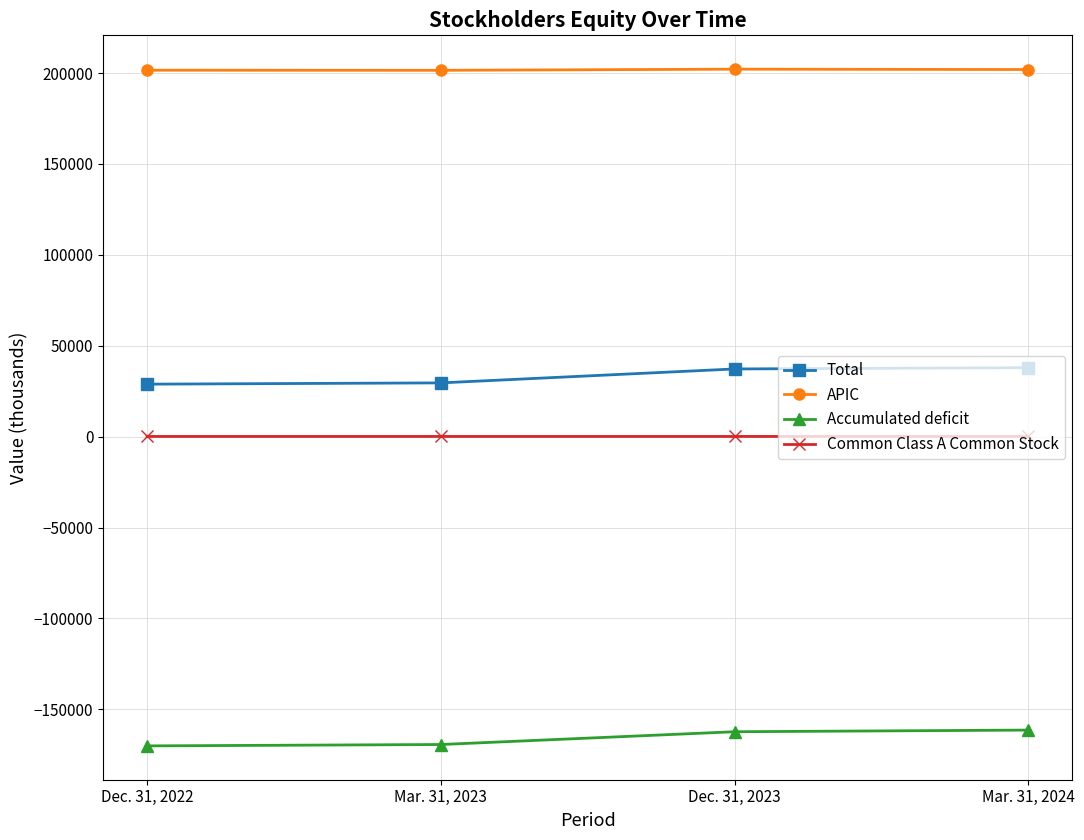

What is the smallest value displayed?

-170114